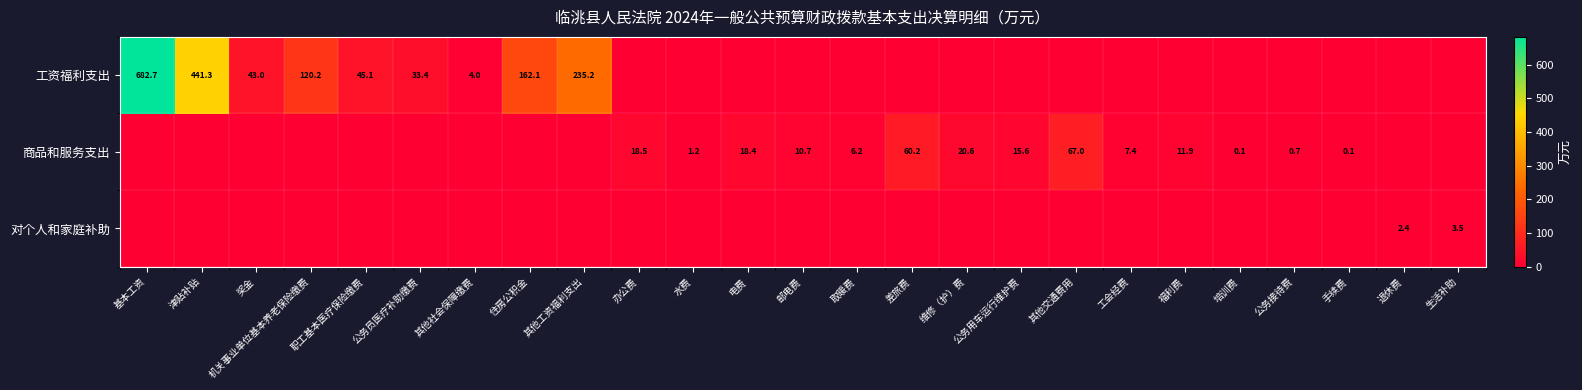

What is the total value across all series at 住房公积金?

162.1